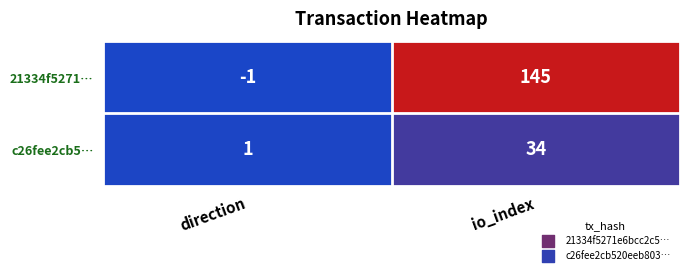

At how many categories does at least one series exceed 26?

1